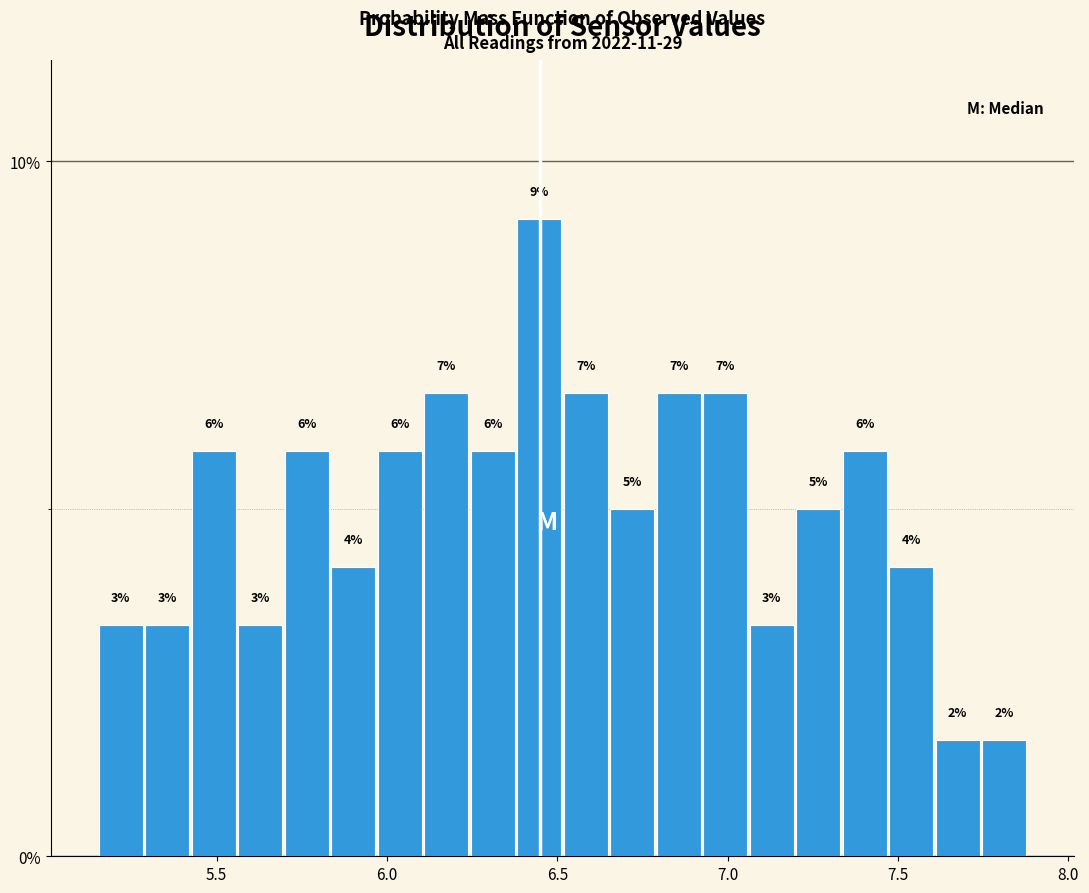

Around what value on the x-axis is the tallest bar? Give the approximate position of its centre, as read against the axis.

6.45